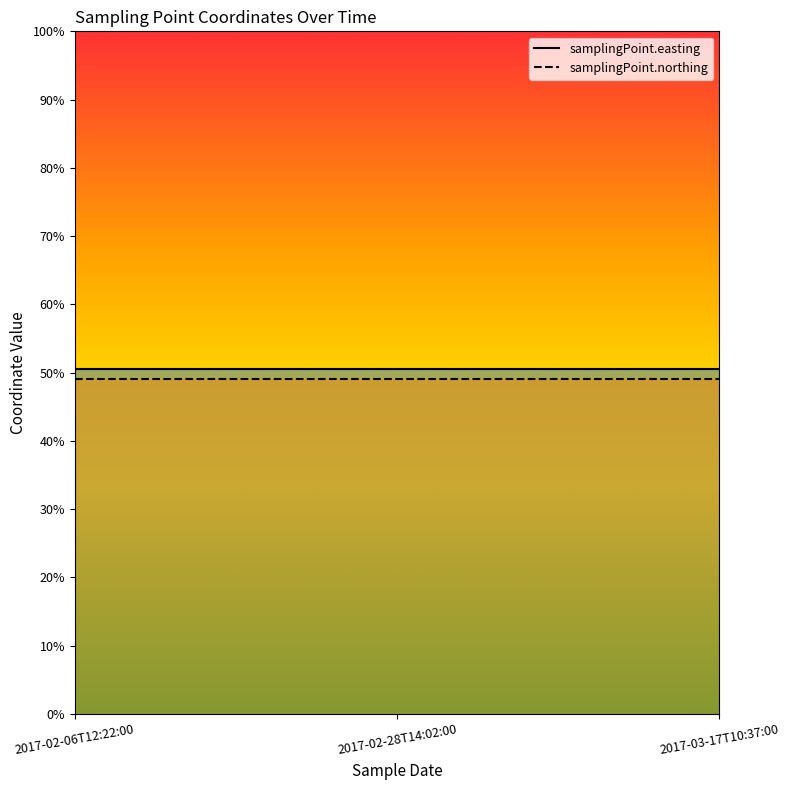

Reading left to right, transcribe all the data shown in this chart.

samplingPoint.easting: 0.5	0.5	0.5
samplingPoint.northing: 0.5	0.5	0.5